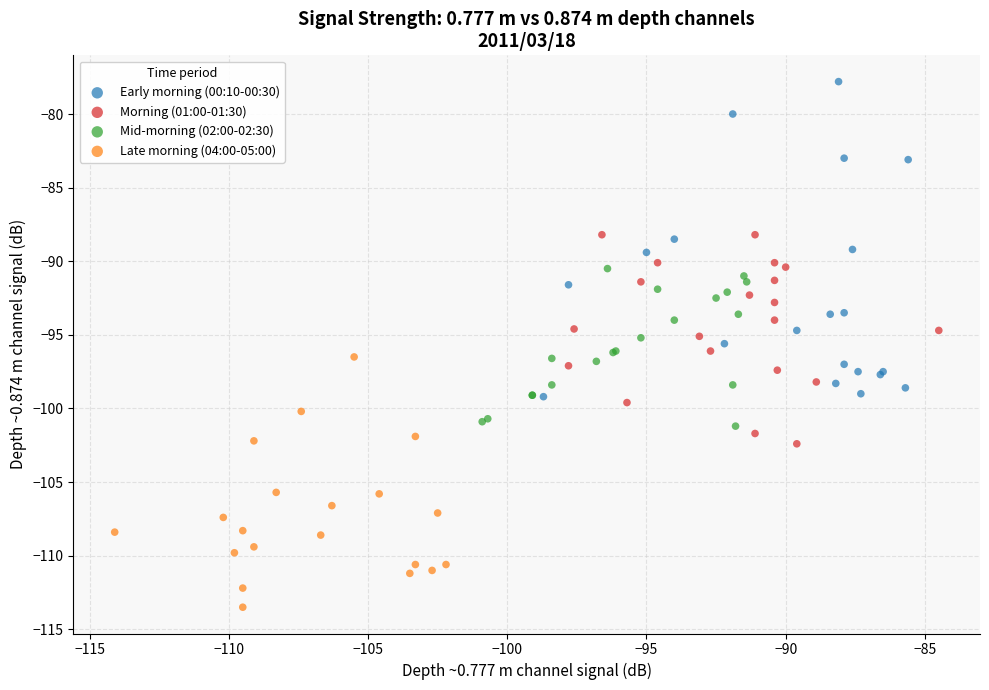

Which series has the largest Y range (max minus min)?

Early morning (00:10-00:30)